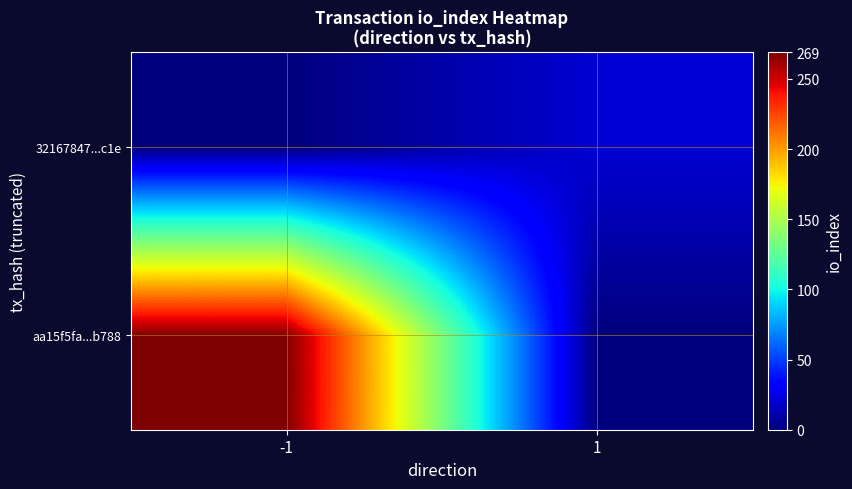

Reading right to left, extract all data points from this chart.

aa15f5fa...b788: 1=0	-1=269
32167847...c1e: 1=20	-1=0